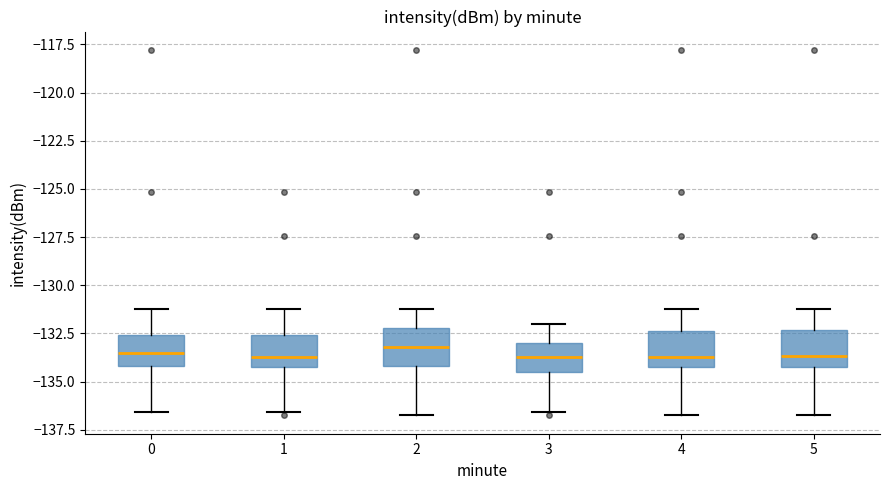

Reading left to right, read every box against the y-axis: the position of its median line, the range the box covers, and the ends of its whiskers. The values are not printed on the chart, so give them approximately, as read against the axis.

0: median -133.5, box -134.0 to -132.5, whiskers -136.5 to -131.5
1: median -133.5, box -134.5 to -132.5, whiskers -136.5 to -131.5
2: median -133.0, box -134.0 to -132.0, whiskers -137.0 to -131.5
3: median -133.5, box -134.5 to -133.0, whiskers -136.5 to -132.0
4: median -133.5, box -134.5 to -132.5, whiskers -137.0 to -131.5
5: median -133.5, box -134.5 to -132.5, whiskers -137.0 to -131.5